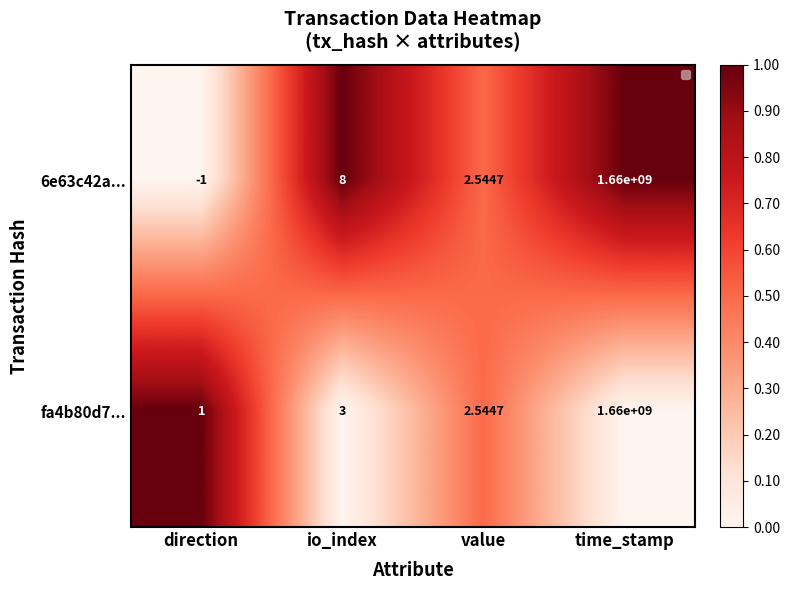

Where is 6e63c42a... nearest to the value 0?

direction